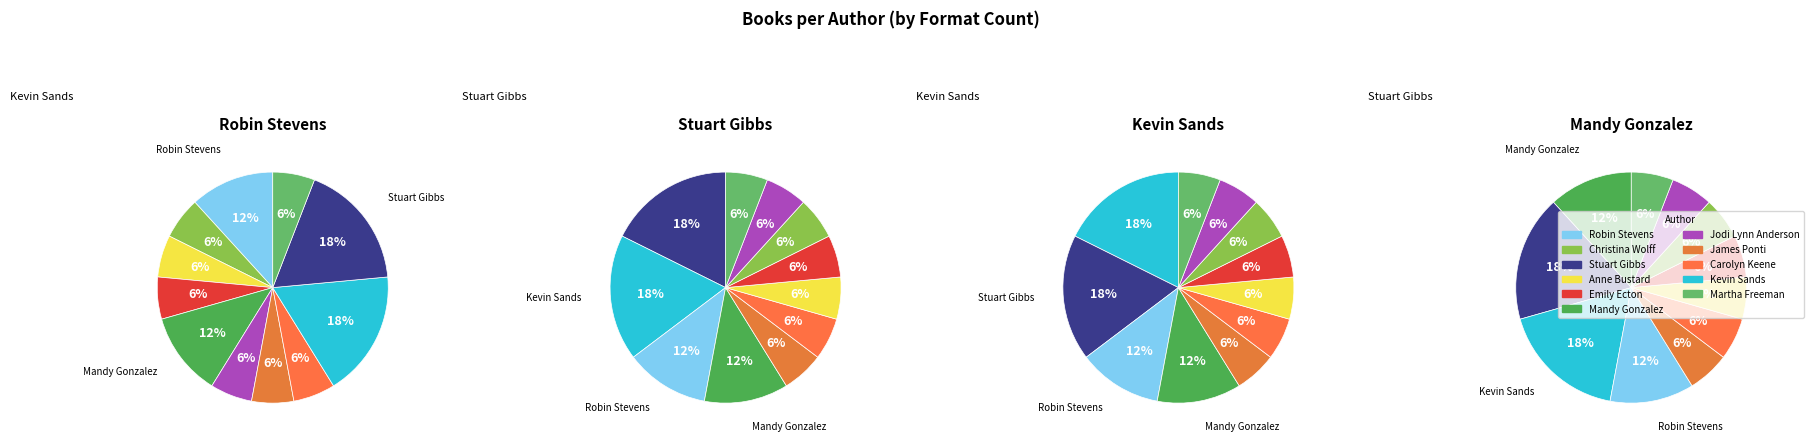

Does Martha Freeman represent more than half of the total?

No